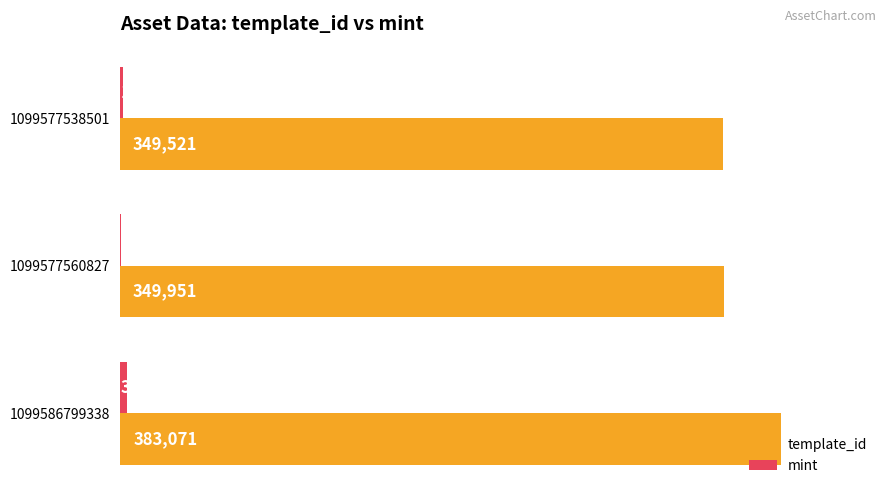

What is the sum of the template_id values at 1099577538501 and 1099586799338?

732592